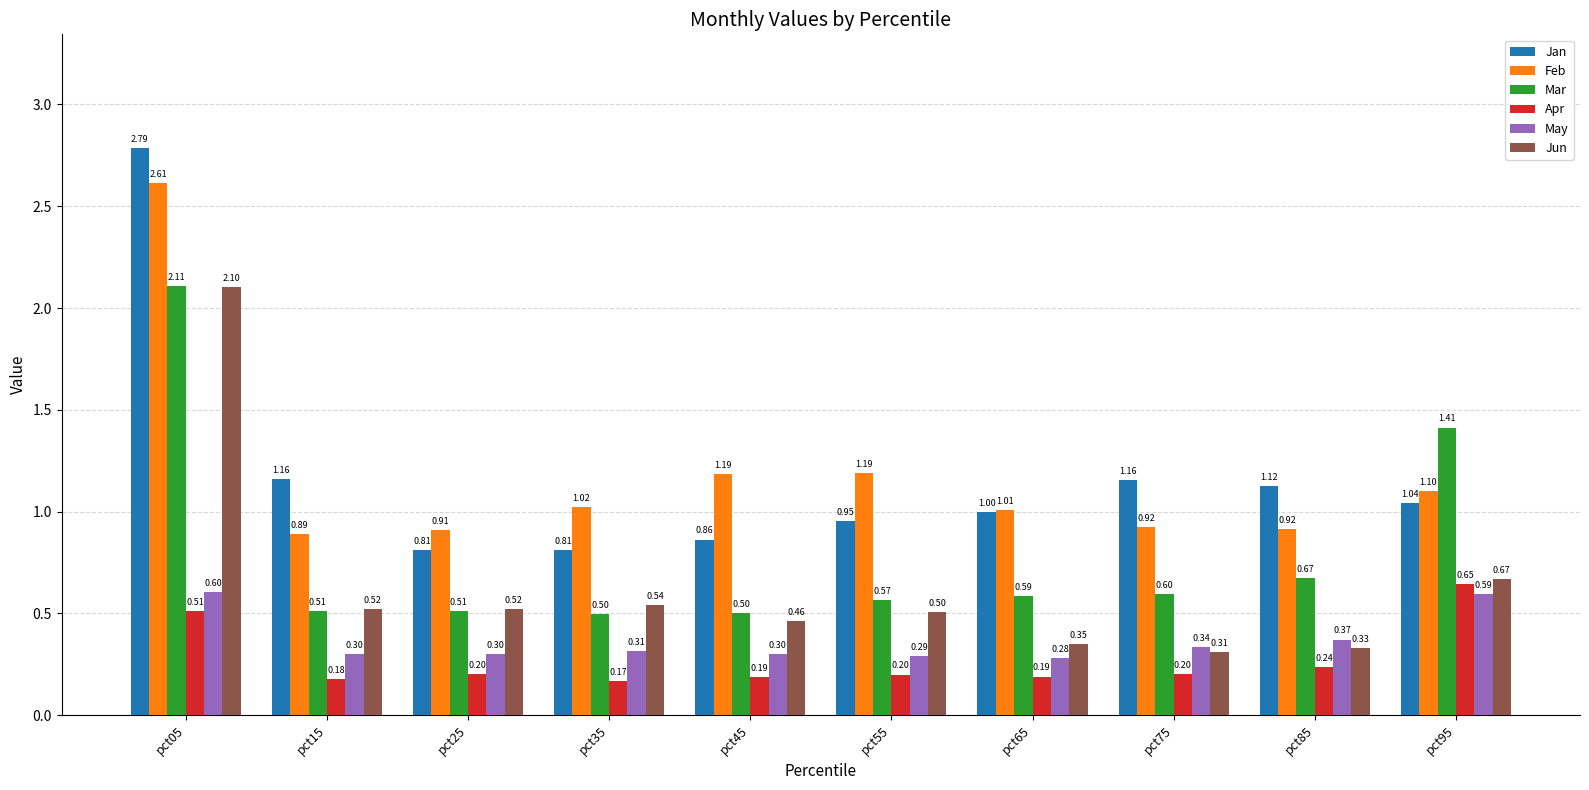

Which label corresponds to the largest value in the chart?

pct05